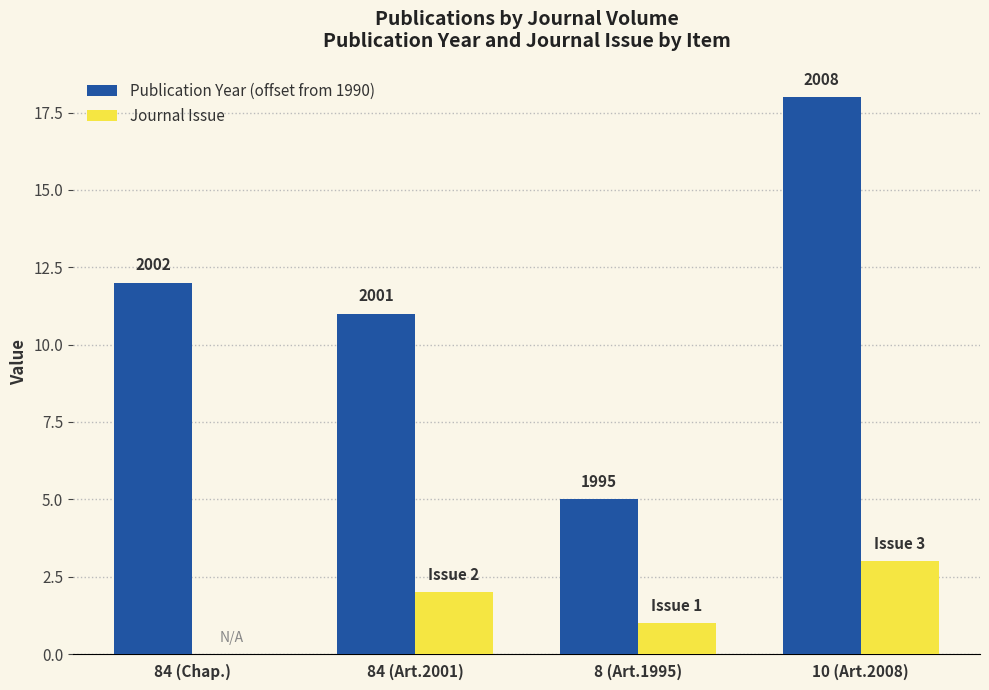

What are all the series names shown in the legend?

Publication Year (offset from 1990), Journal Issue